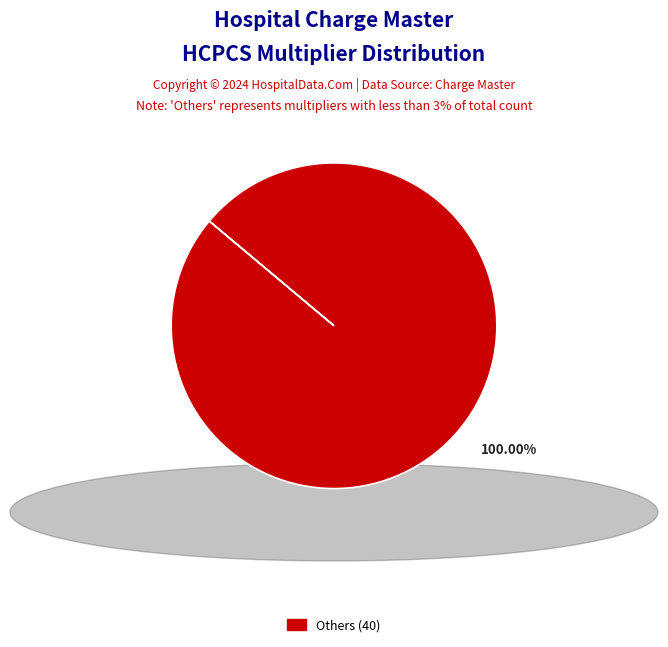

Is there a majority slice in this chart?

Yes